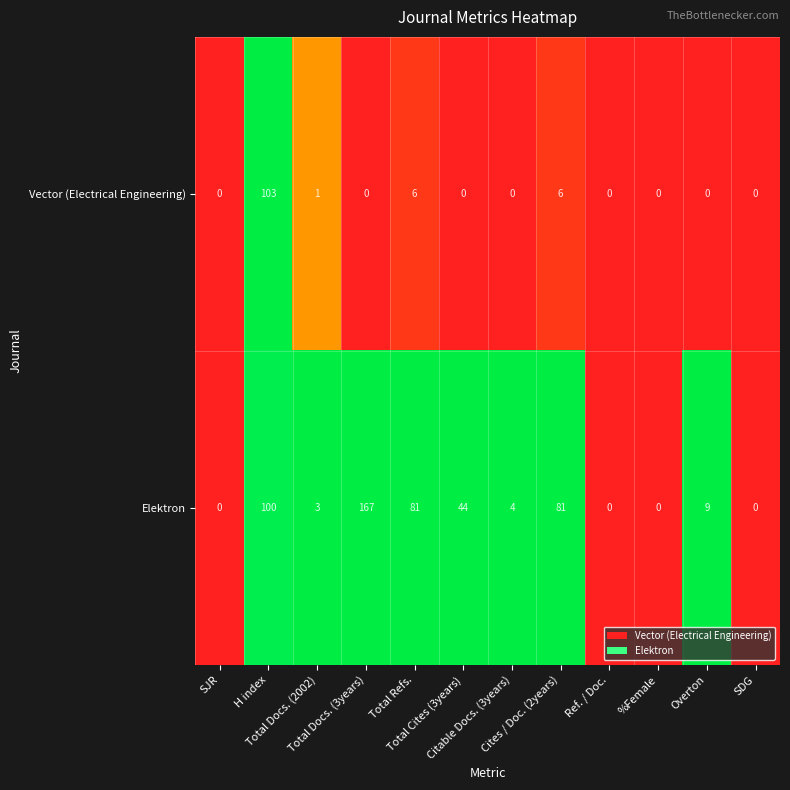

Rank the series by their average value, from highest to lowest.

Elektron, Vector (Electrical Engineering)